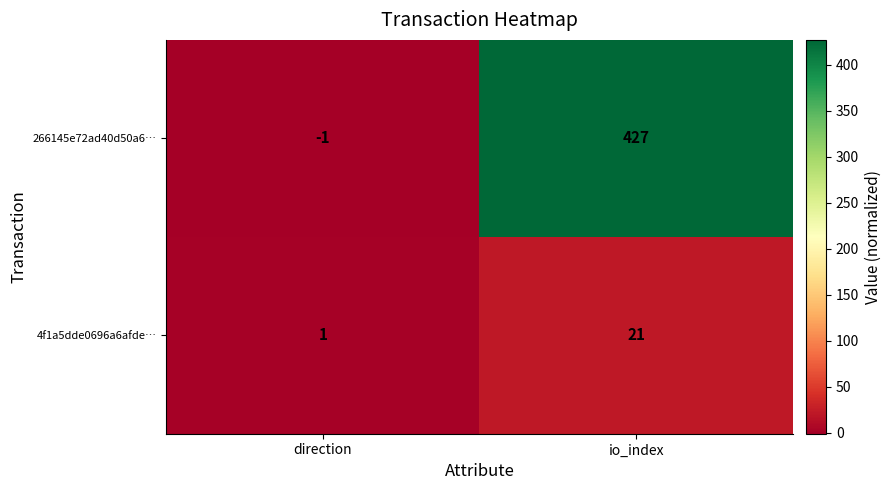

Reading right to left, what are all the values shown in this chart?

266145e72ad40d50a6…: io_index=427	direction=-1
4f1a5dde0696a6afde…: io_index=21	direction=1